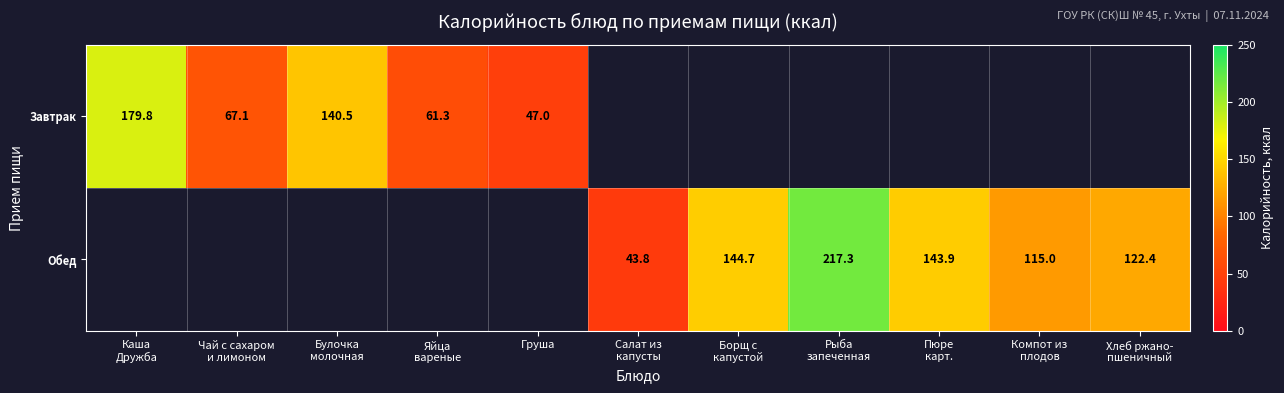

Is it true that Завтрак equals 47.0 at Груша?

True